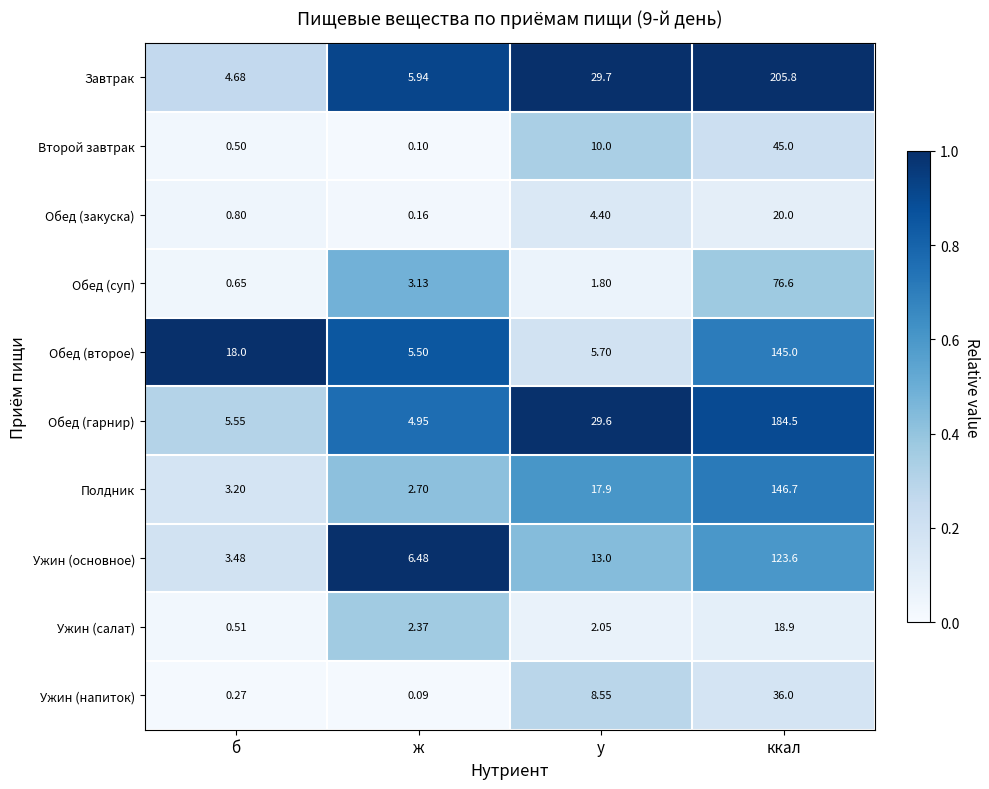

At which category does the chart reach its minimum across all series?

ж